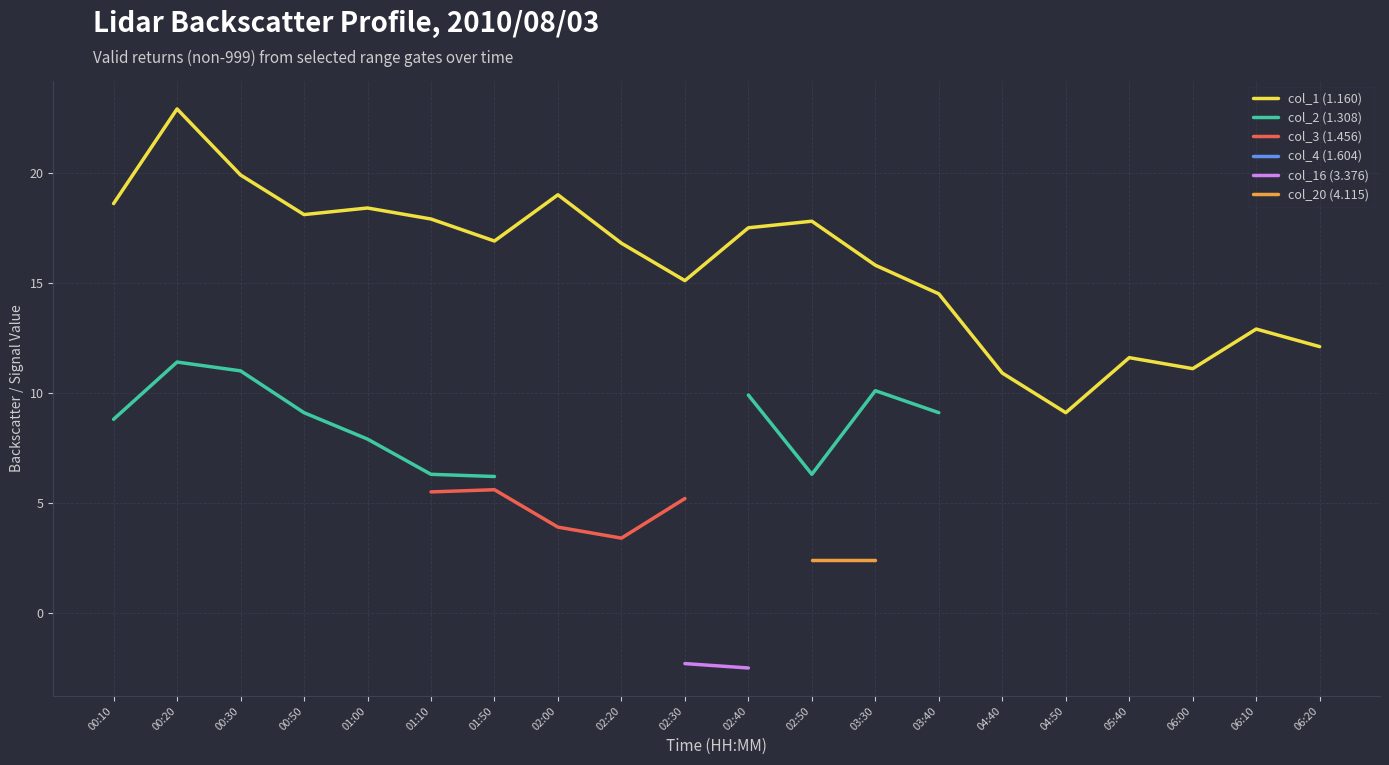

Which series changed the most between 01:10 and 06:20?

col_1 (1.160)